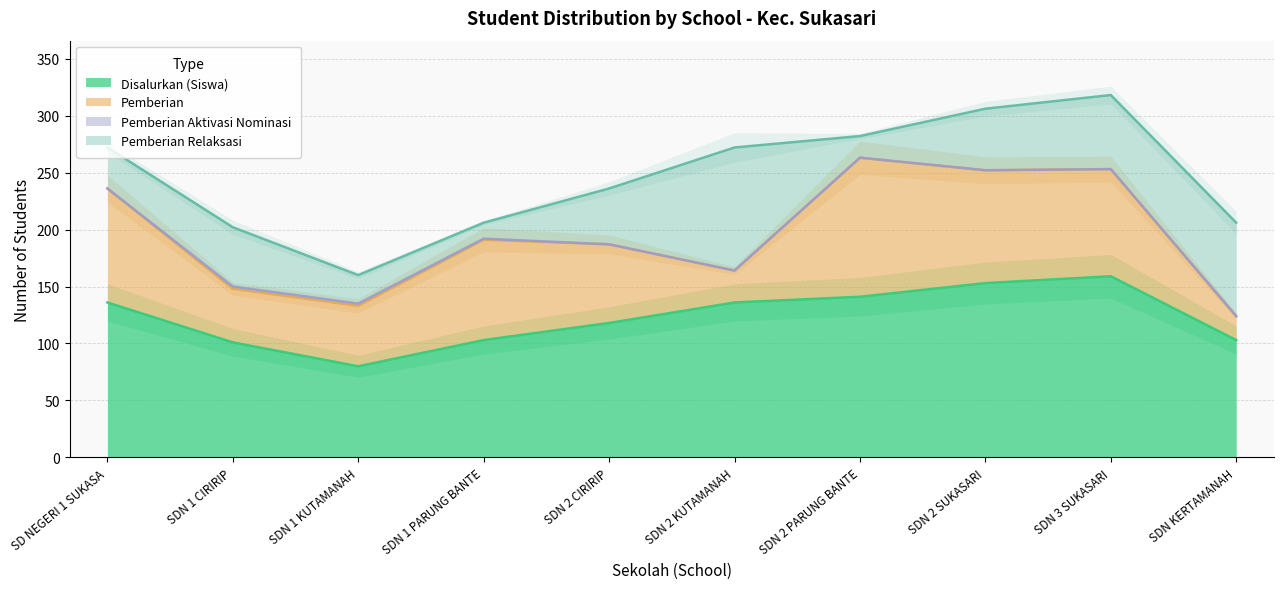

What position from the right is SDN 3 SUKASARI?

2